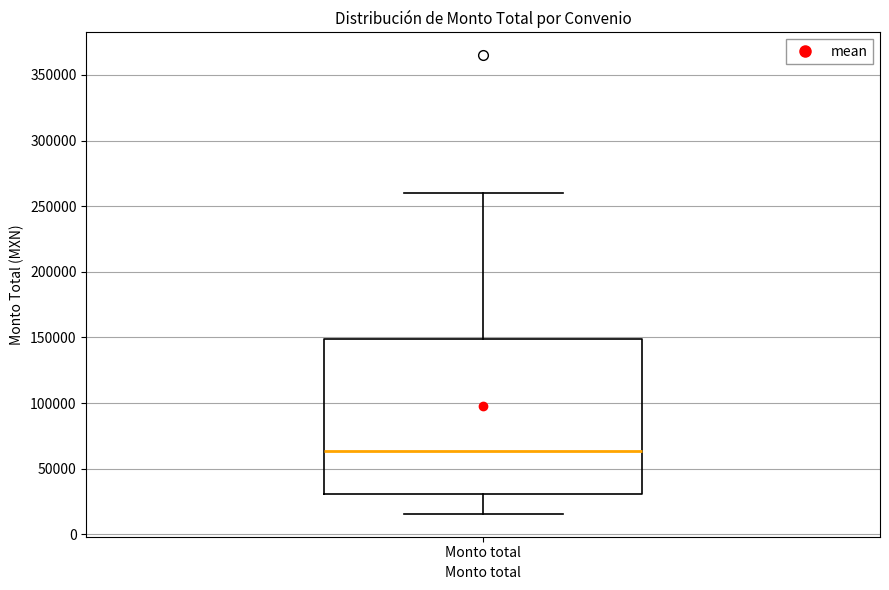

Where is the lower edge of the box for Monto total on the y-axis? The values are not printed on the chart, so give them approximately, as read against the axis.

30000